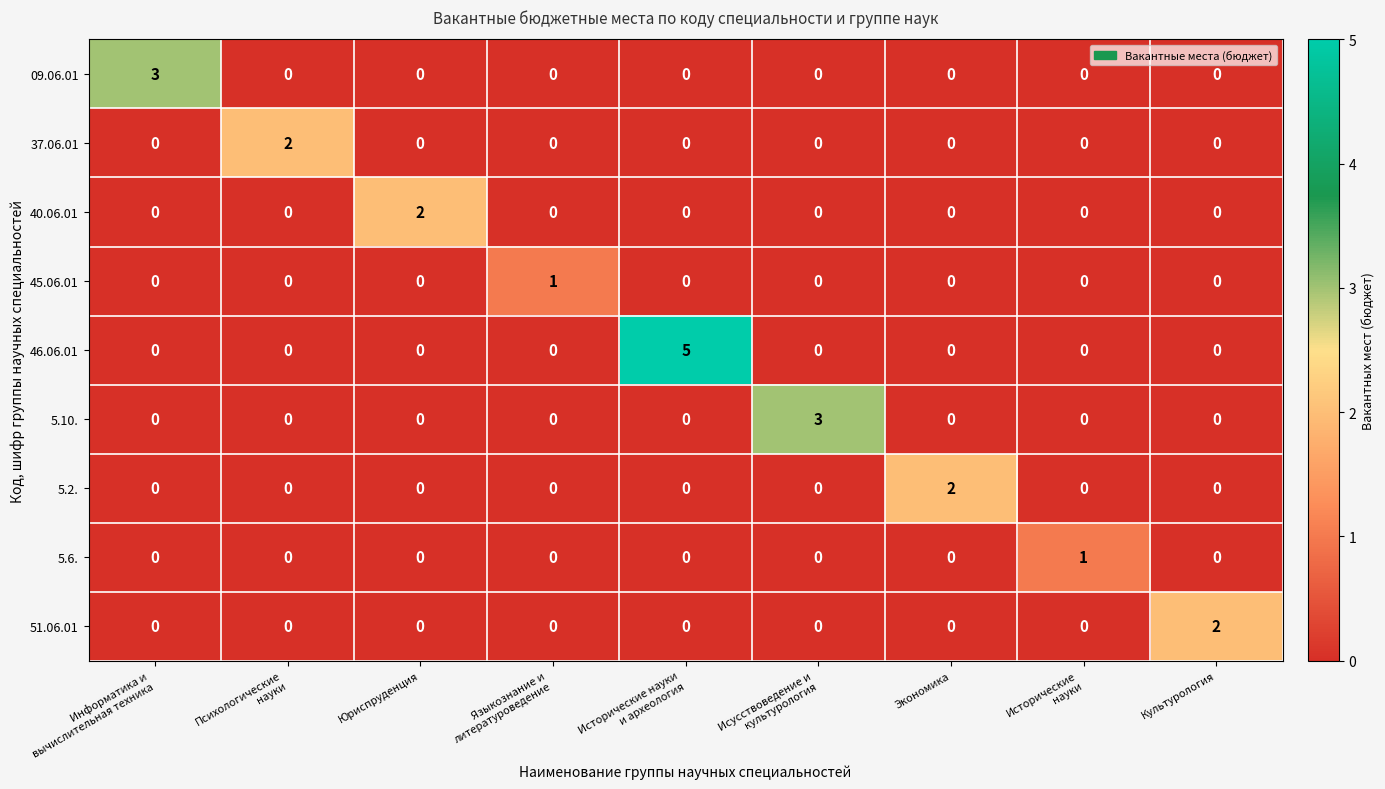

True or false: 46.06.01 has a value of 3 at Юриспруденция.

False